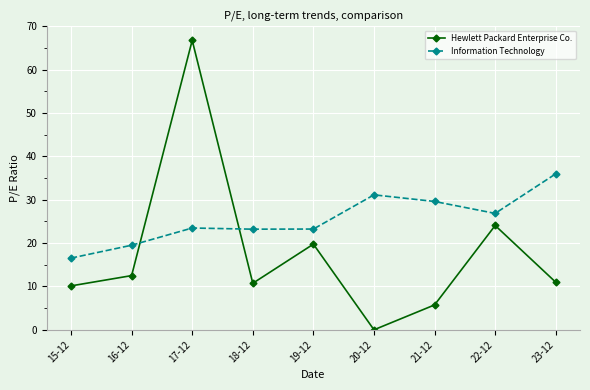

What is the total value across all series at 21-12?

35.3